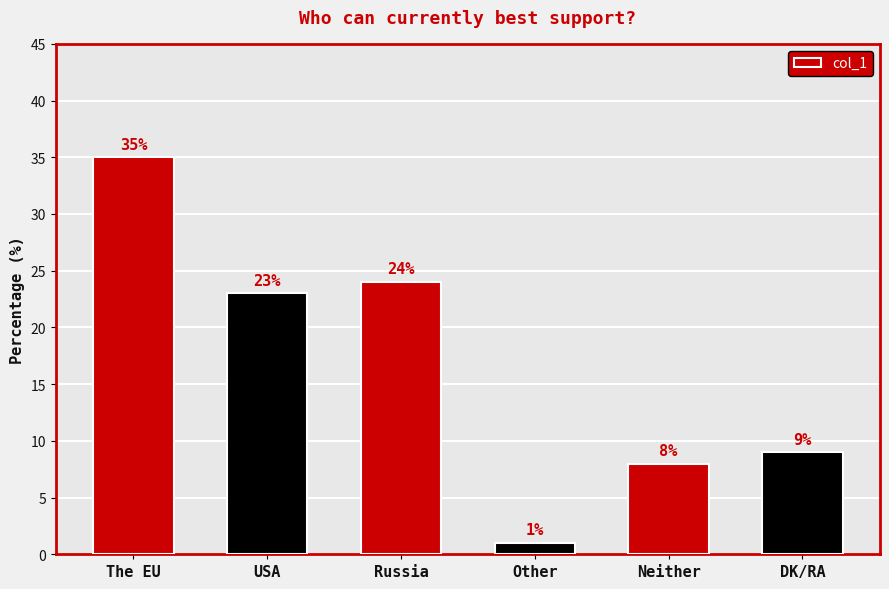

Are the bars grouped side by side (vs. stacked)?

No